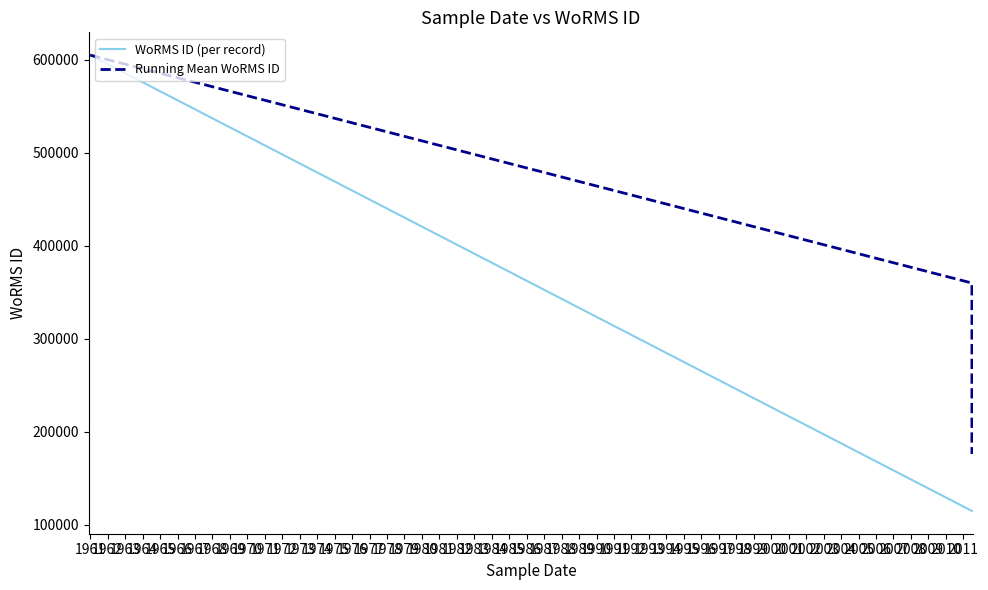

What are all the series names shown in the legend?

WoRMS ID (per record), Running Mean WoRMS ID